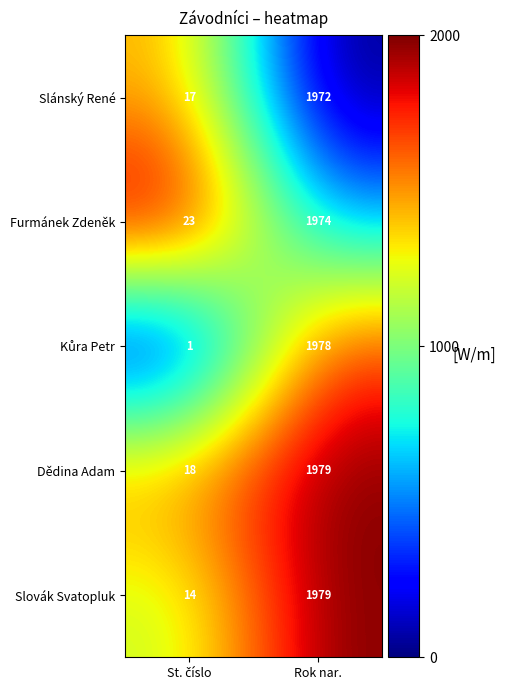

What is the spread (max minus min) of values at Rok nar.?

7